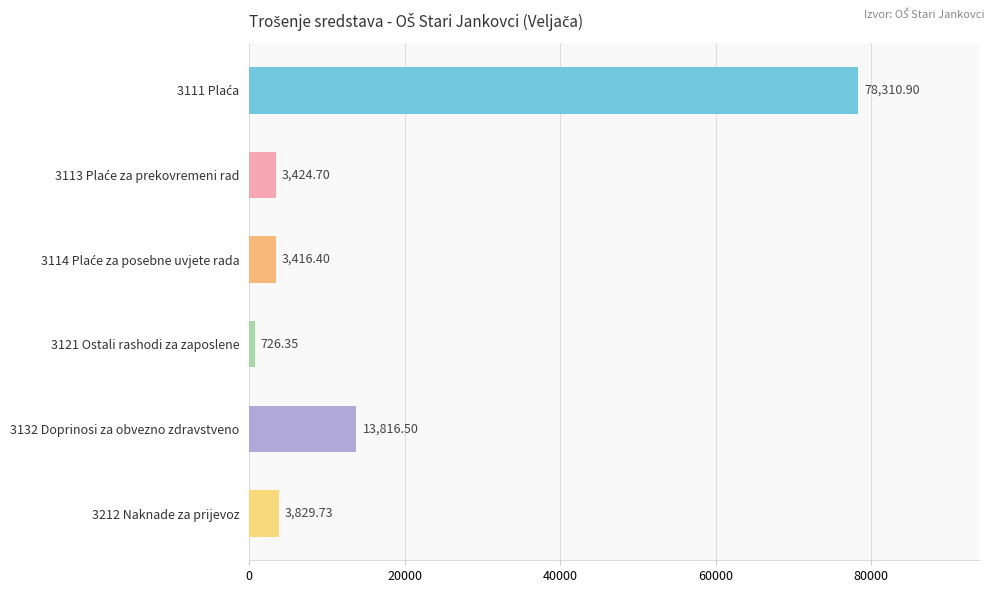

What is the difference between the maximum and second lowest values?

74894.5